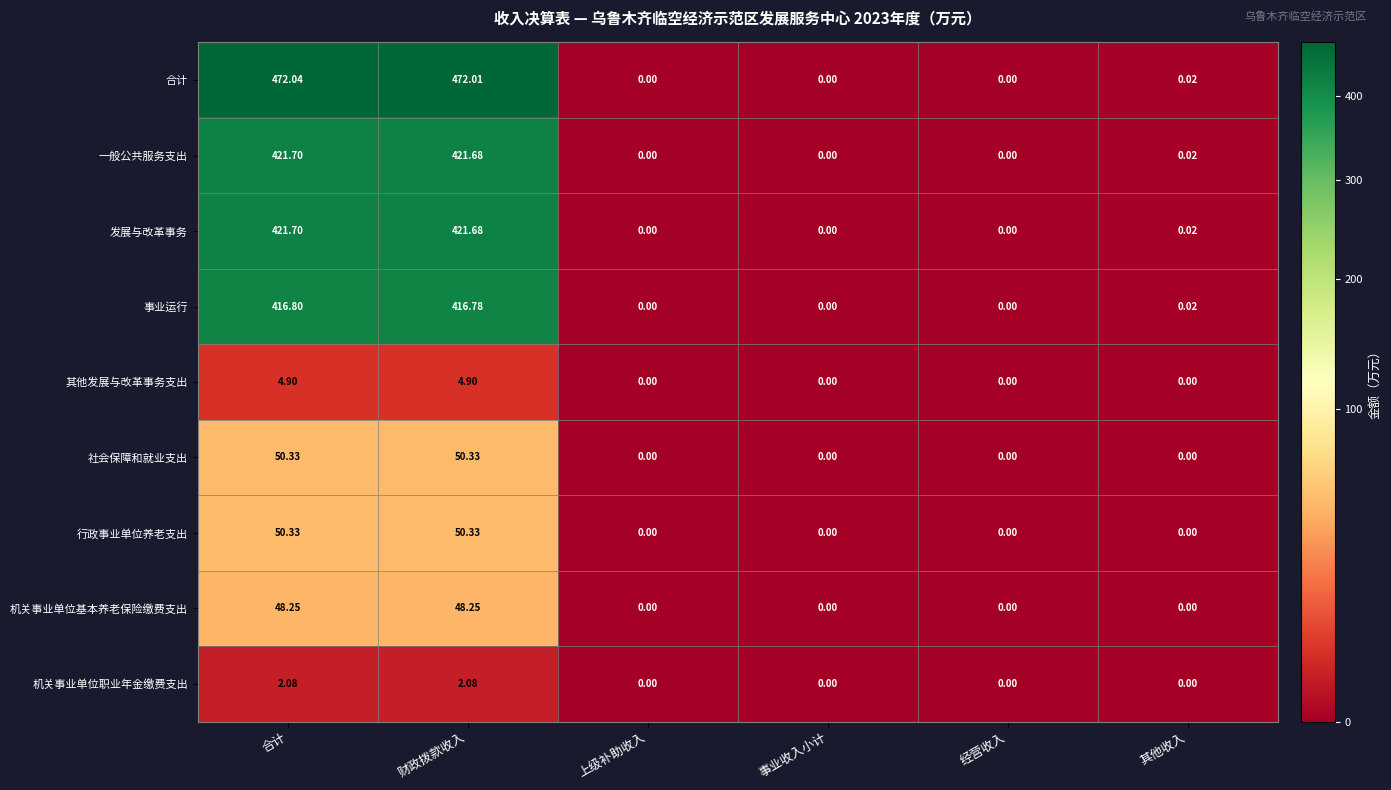

At which category is the sum across all series the highest?

合计